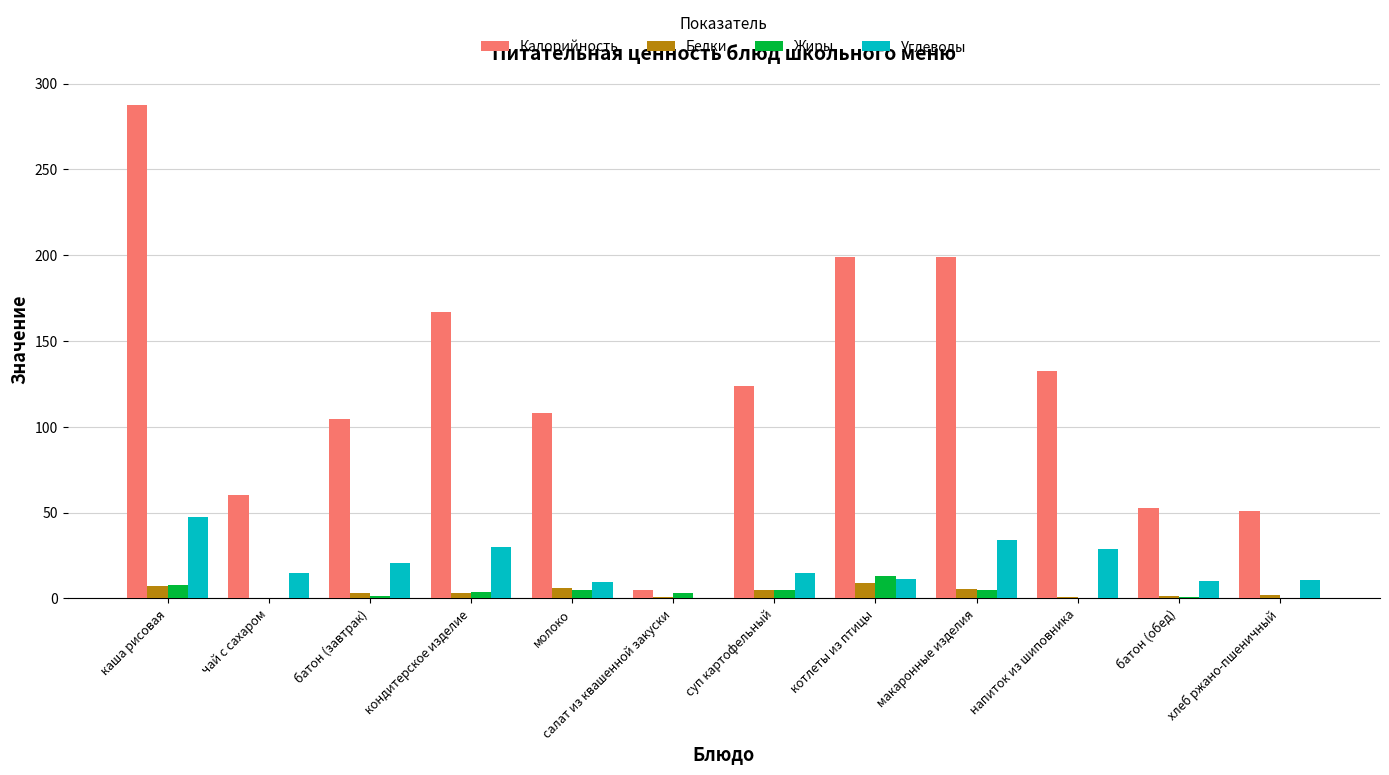

Is it true that Жиры equals 12.8 at котлеты из птицы?

True